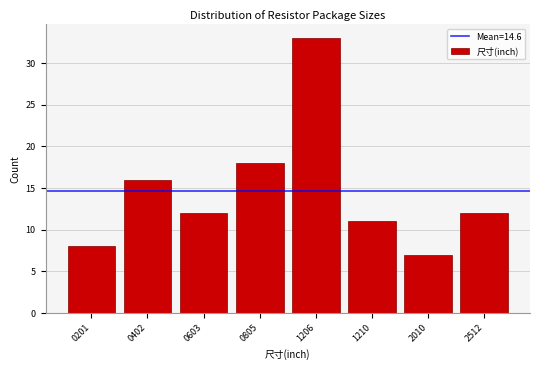

Reading left to right, what are all the values shown in this chart?

8	16	12	18	33	11	7	12